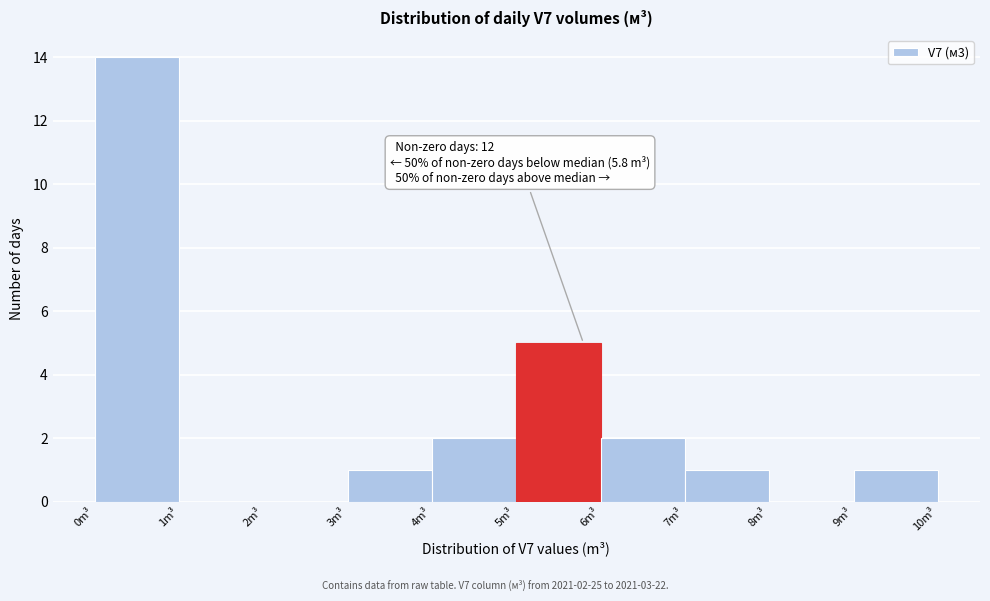

Which range on the x-axis has the tallest bar?

0 to 1